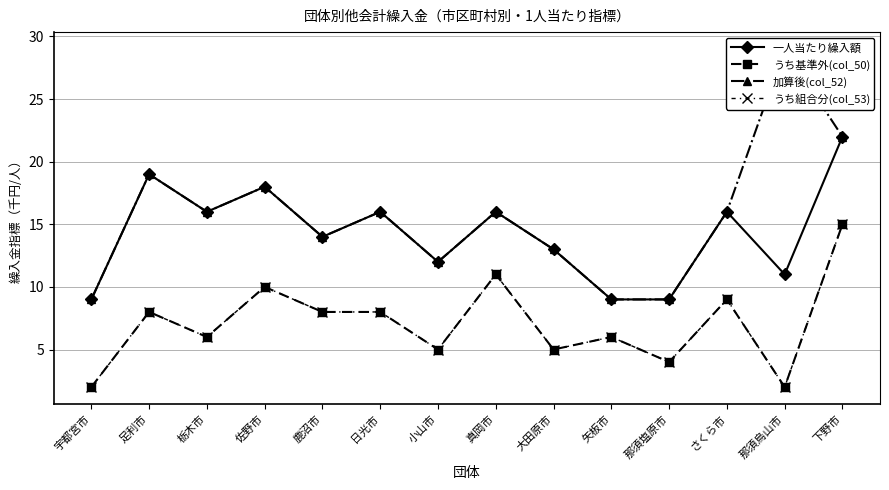

True or false: うち組合分(col_53) has more than 0 interior local peaks.

True